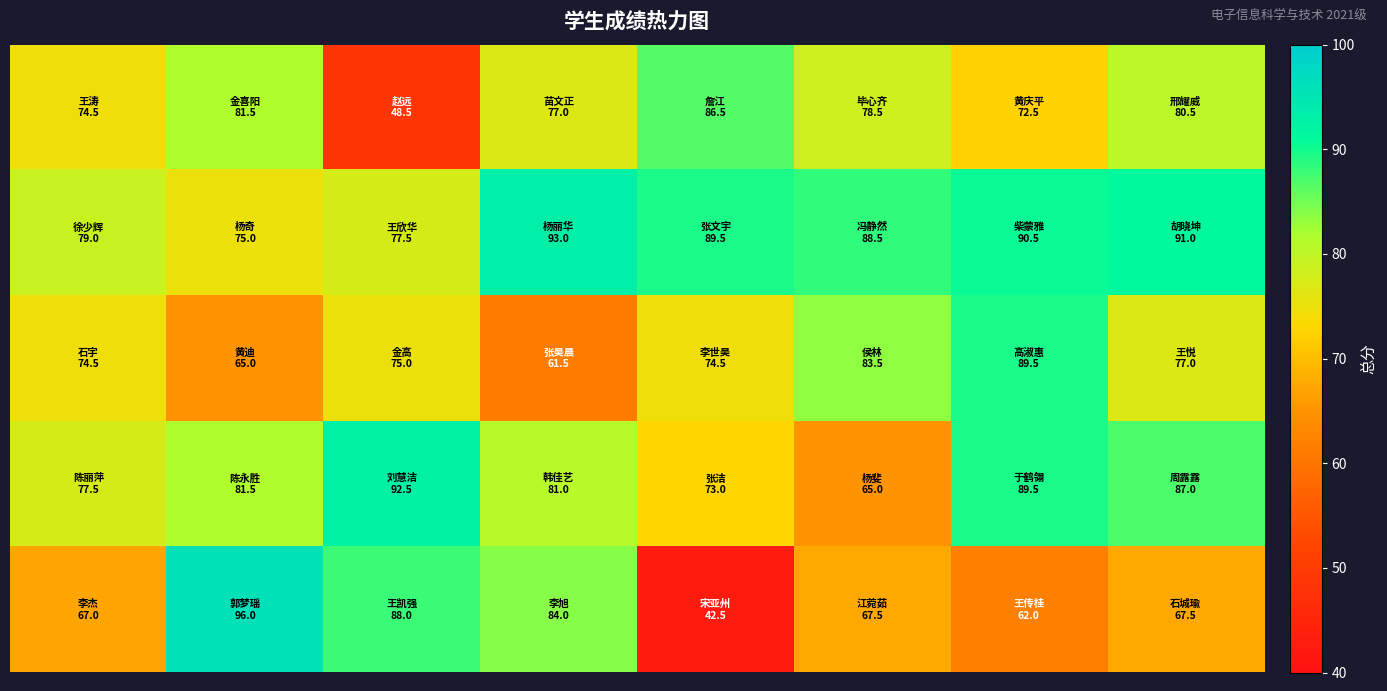

At how many categories does at least one series exceed 44?

8